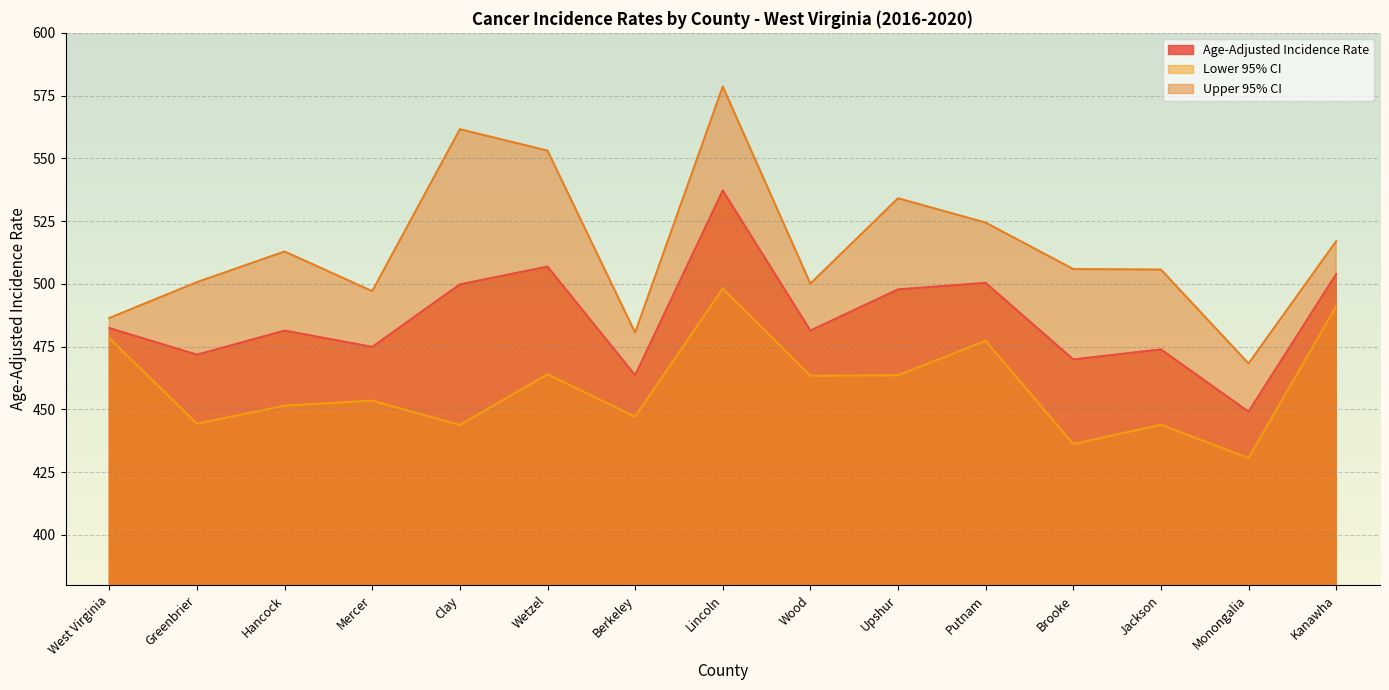

True or false: Lower 95% CI has more than 1 points higher than both neighbors.

True